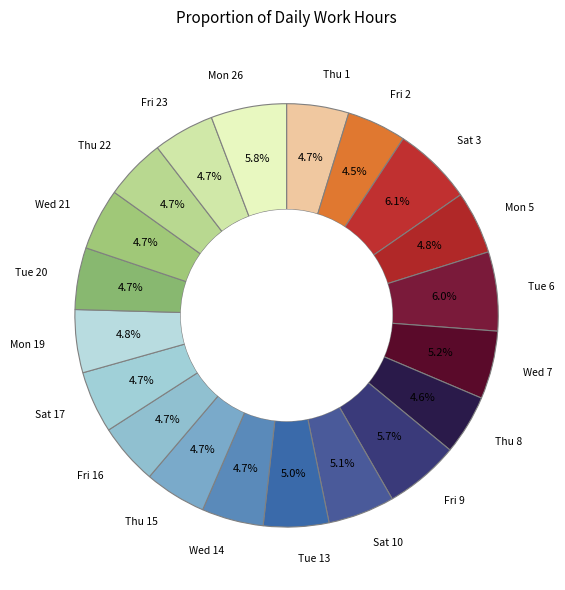

How many slices are in this pie chart?

20